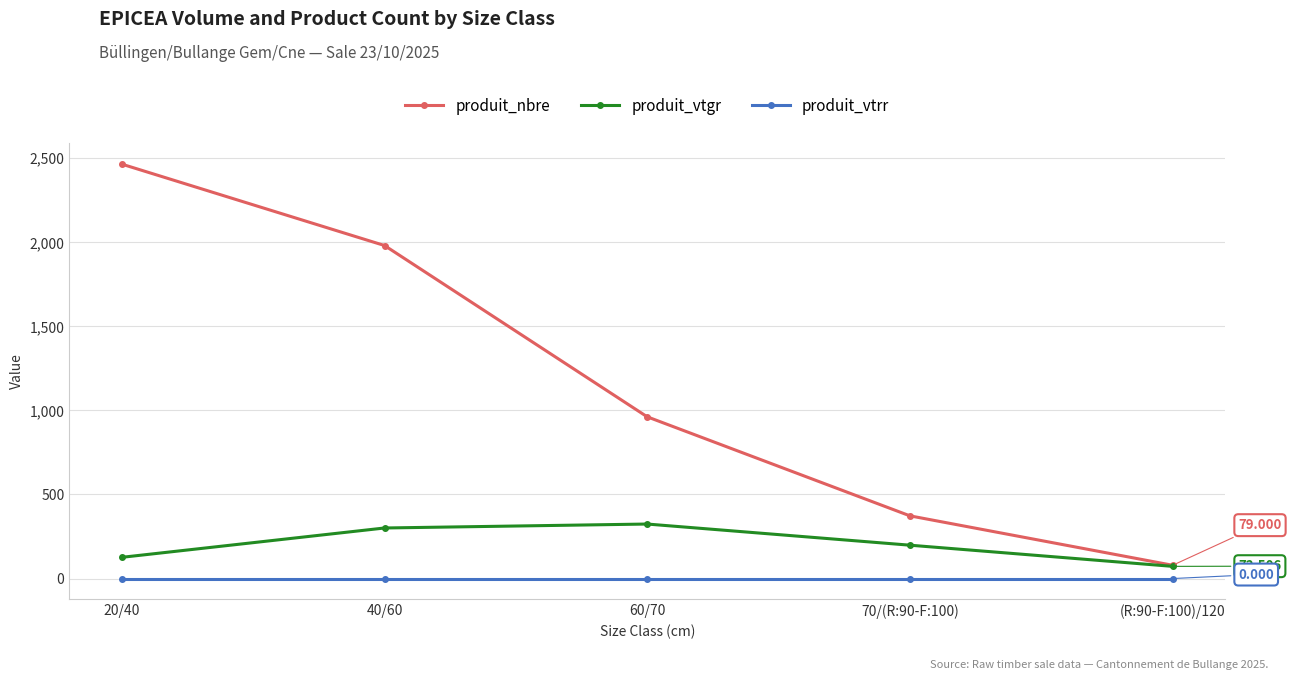

What is the greatest value displayed?

2465.0